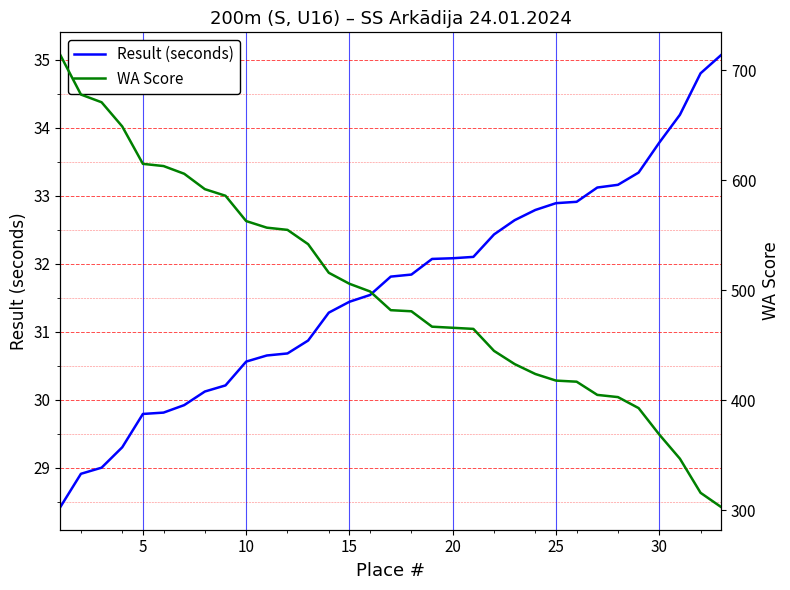

What is the lowest value of the Result (seconds) series?

28.4